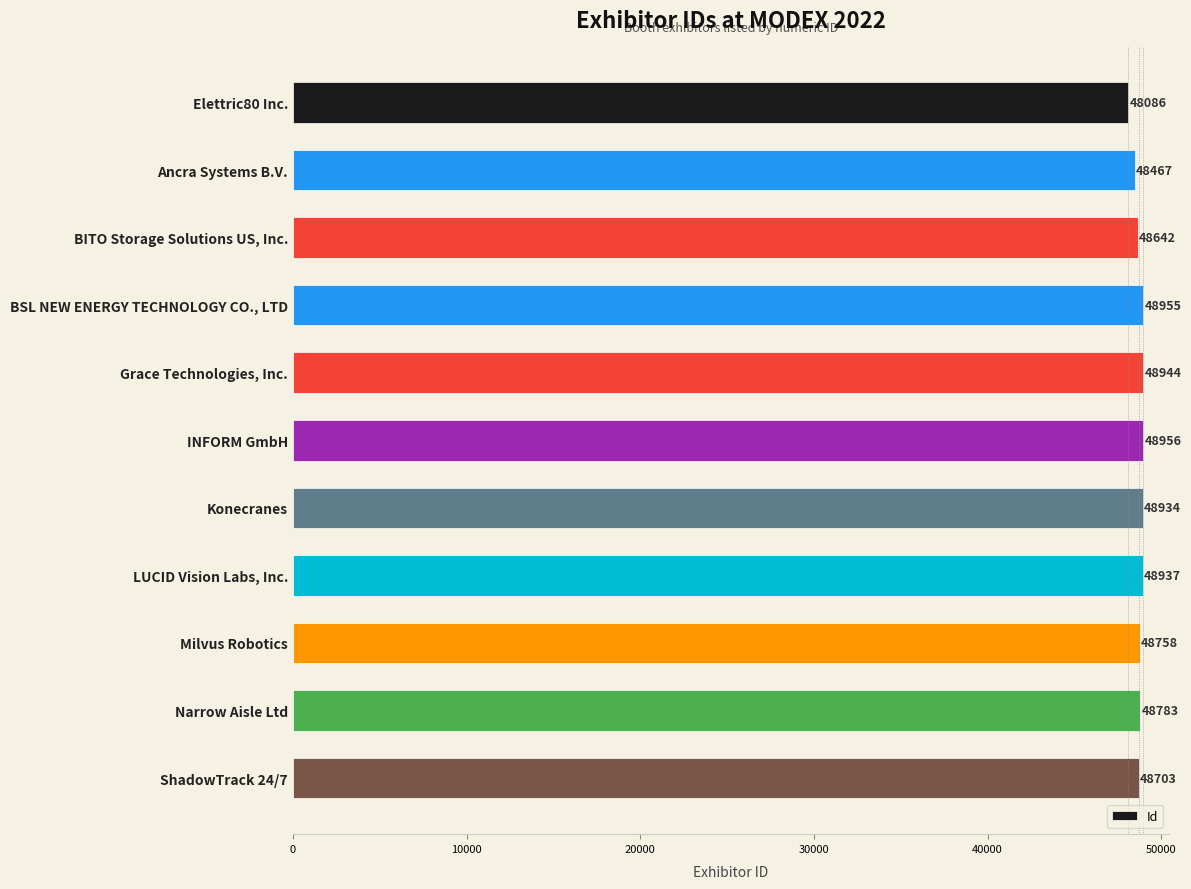

What is the label of the 6th bar from the bottom?

INFORM GmbH